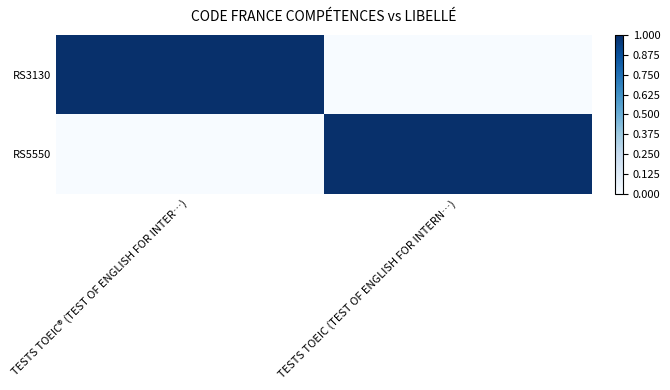

Reading left to right, what are all the values shown in this chart?

RS3130: TESTS TOEIC® (TEST OF ENGLISH FOR INTER…)=1	TESTS TOEIC (TEST OF ENGLISH FOR INTERN…)=0
RS5550: TESTS TOEIC® (TEST OF ENGLISH FOR INTER…)=0	TESTS TOEIC (TEST OF ENGLISH FOR INTERN…)=1